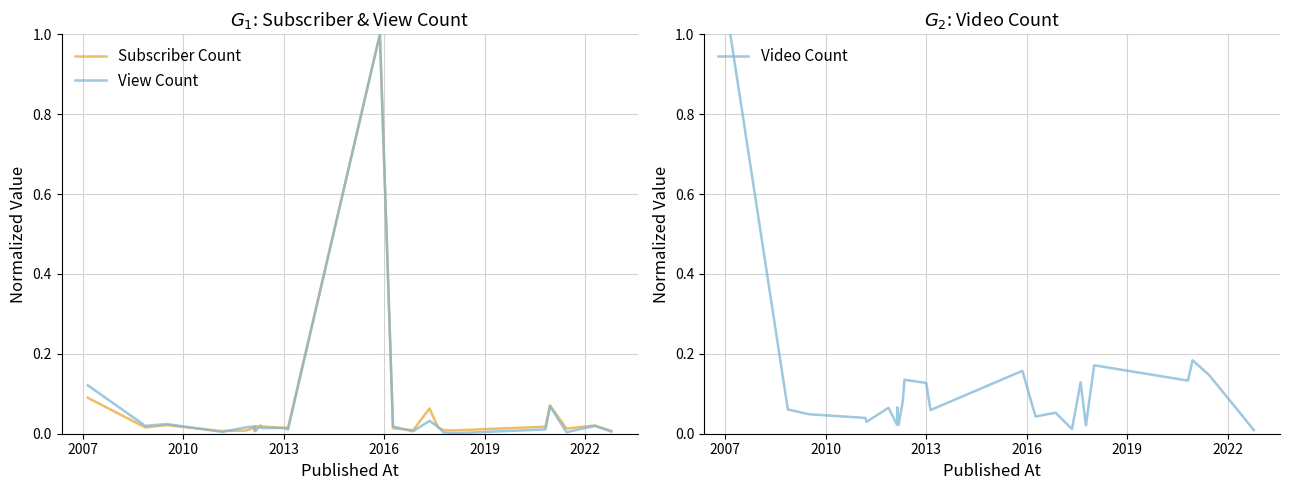

Does the chart display data point markers on the line(s)?

No